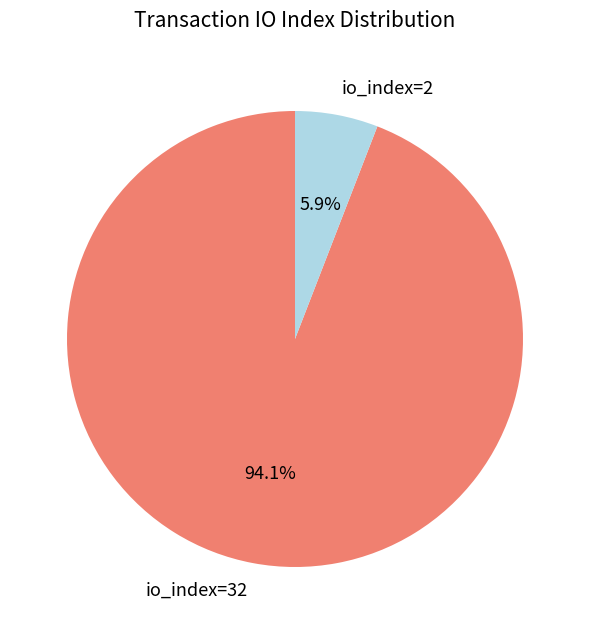

Combined, what portion of the pie is io_index=32 and io_index=2?

100.0%